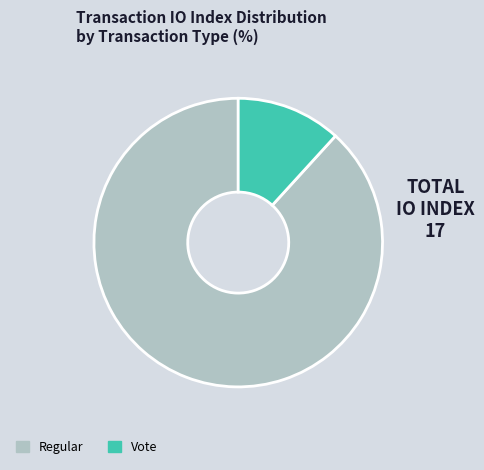

Approximately how many times larger is the value at Regular compared to Vote?

7.5